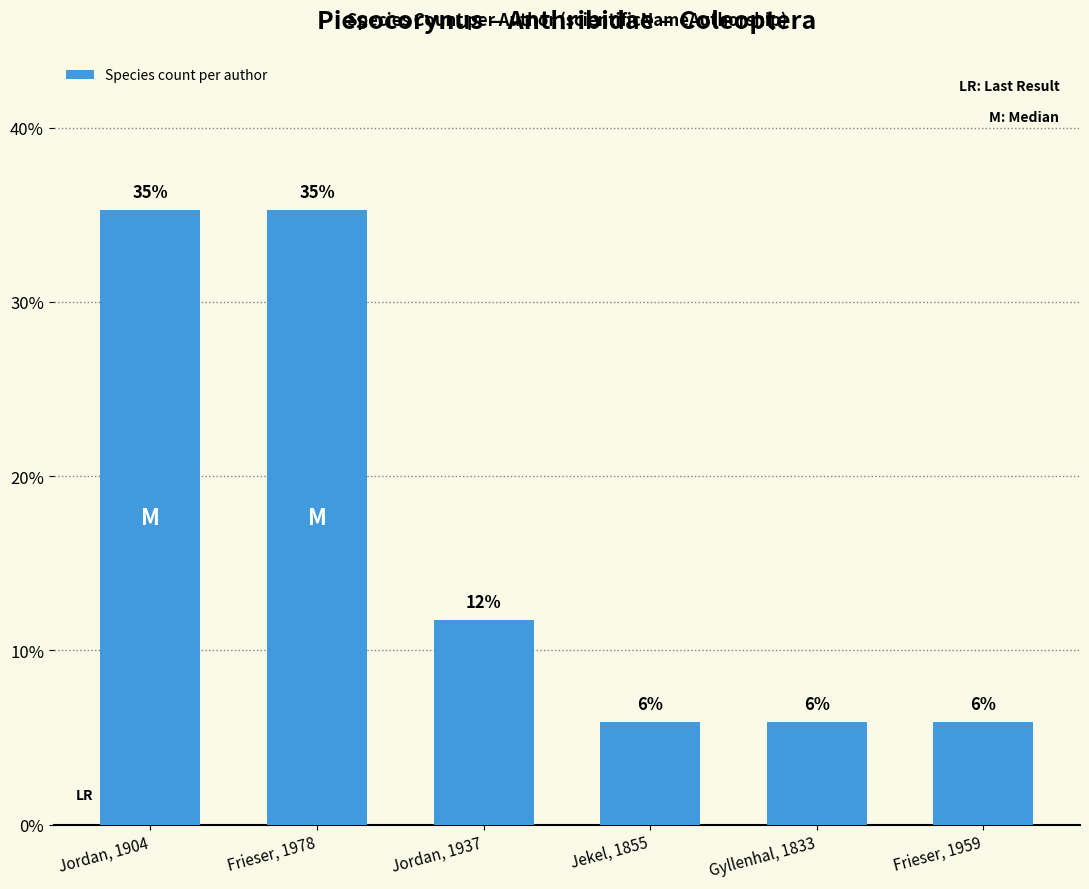

Rank the categories by value from lowest to highest.

Jekel, 1855, Gyllenhal, 1833, Frieser, 1959, Jordan, 1937, Jordan, 1904, Frieser, 1978